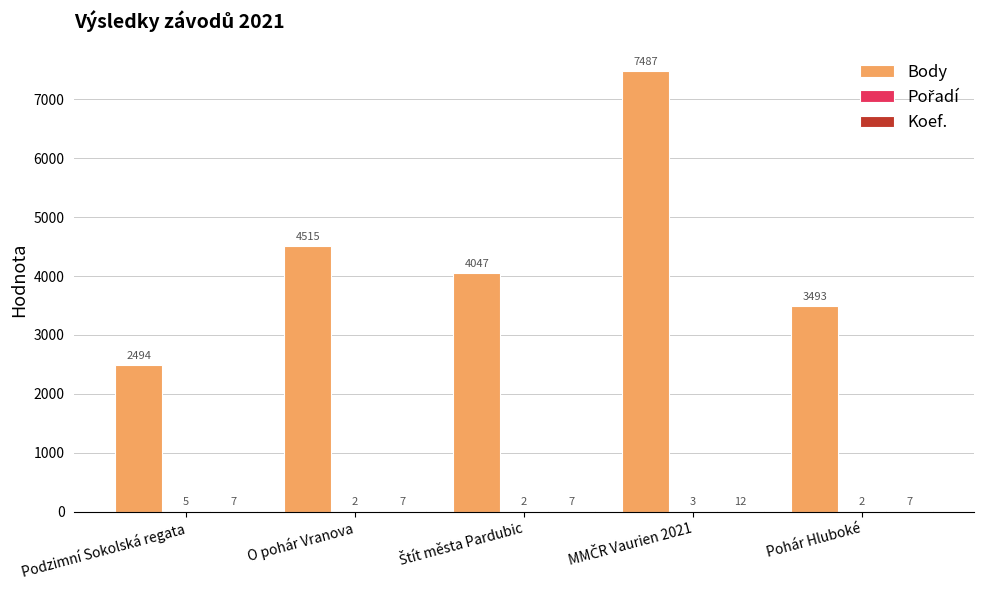

How many groups of bars are there?

5